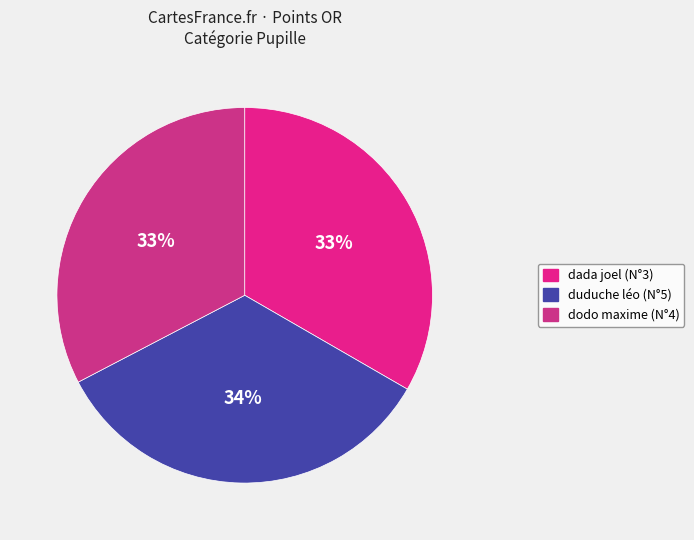

Is dada joel (N°3) the majority of the pie?

No